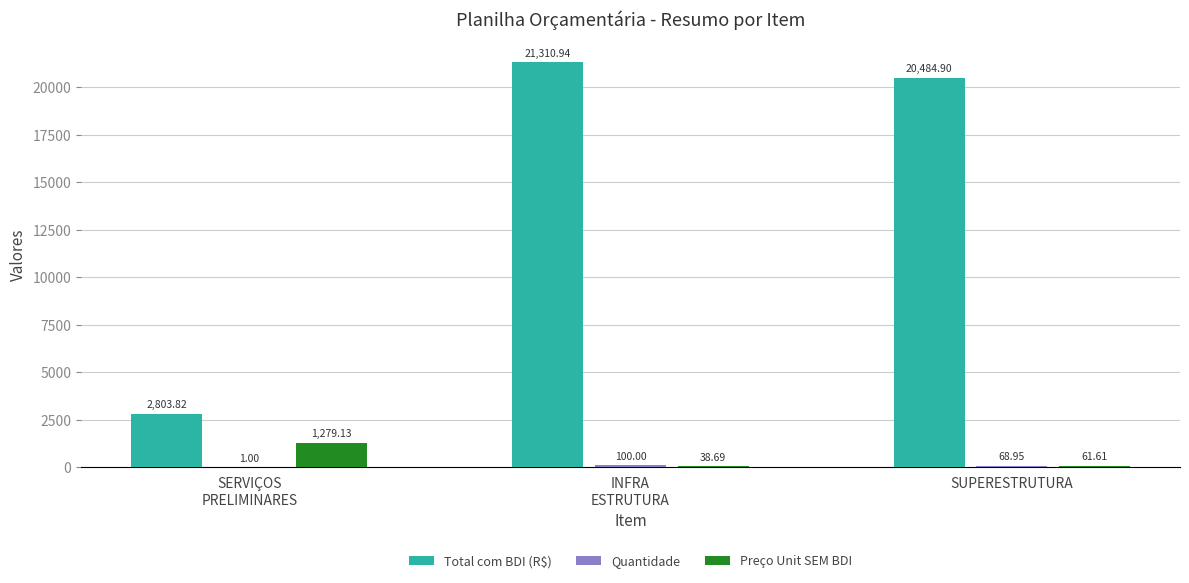

The Total com BDI (R$) series shows 28656.7 at SUPERESTRUTURA. True or false?

False